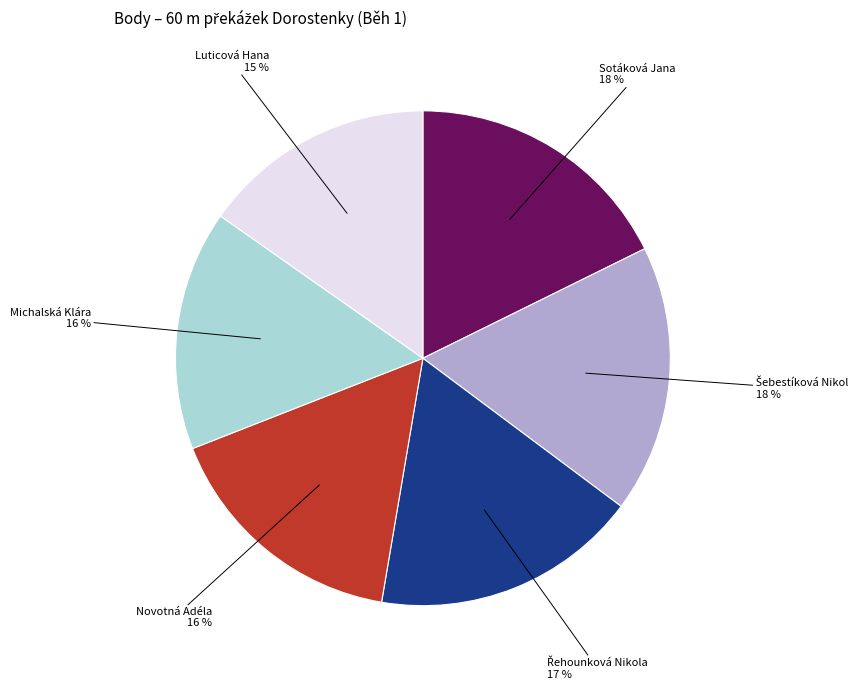

Does any single category account for the majority?

No